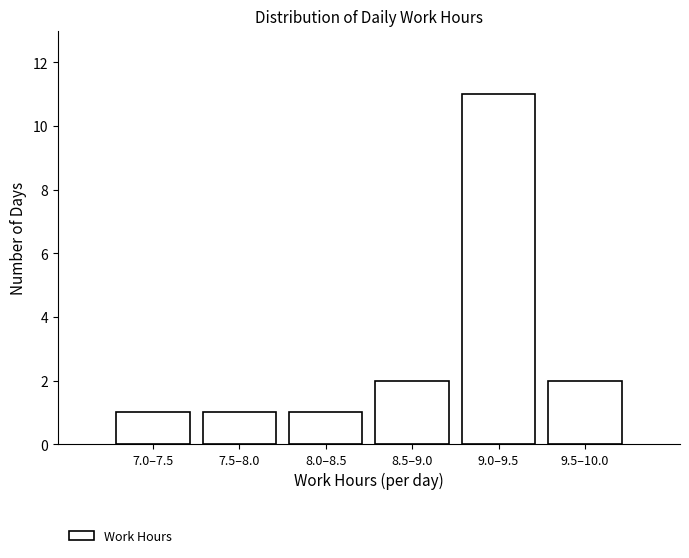

Reading right to left, what are all the values shown in this chart?

2	11	2	1	1	1